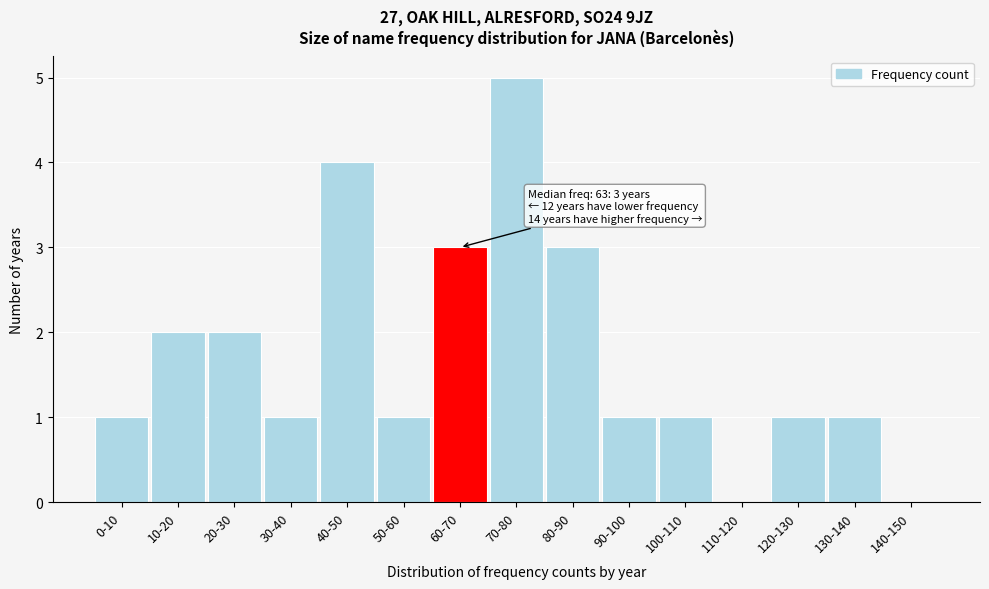

Reading right to left, list all the values displayed in this chart.

140-150=0	130-140=1	120-130=1	110-120=0	100-110=1	90-100=1	80-90=3	70-80=5	60-70=3	50-60=1	40-50=4	30-40=1	20-30=2	10-20=2	0-10=1